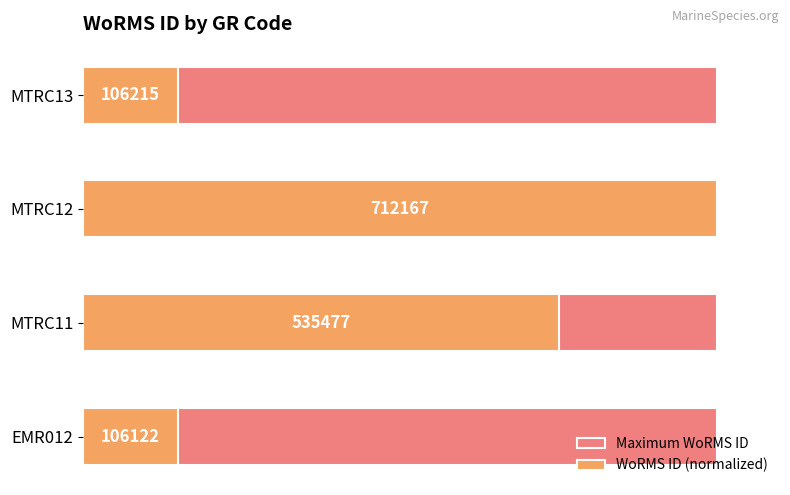

At how many categories does at least one series exceed 65?

2